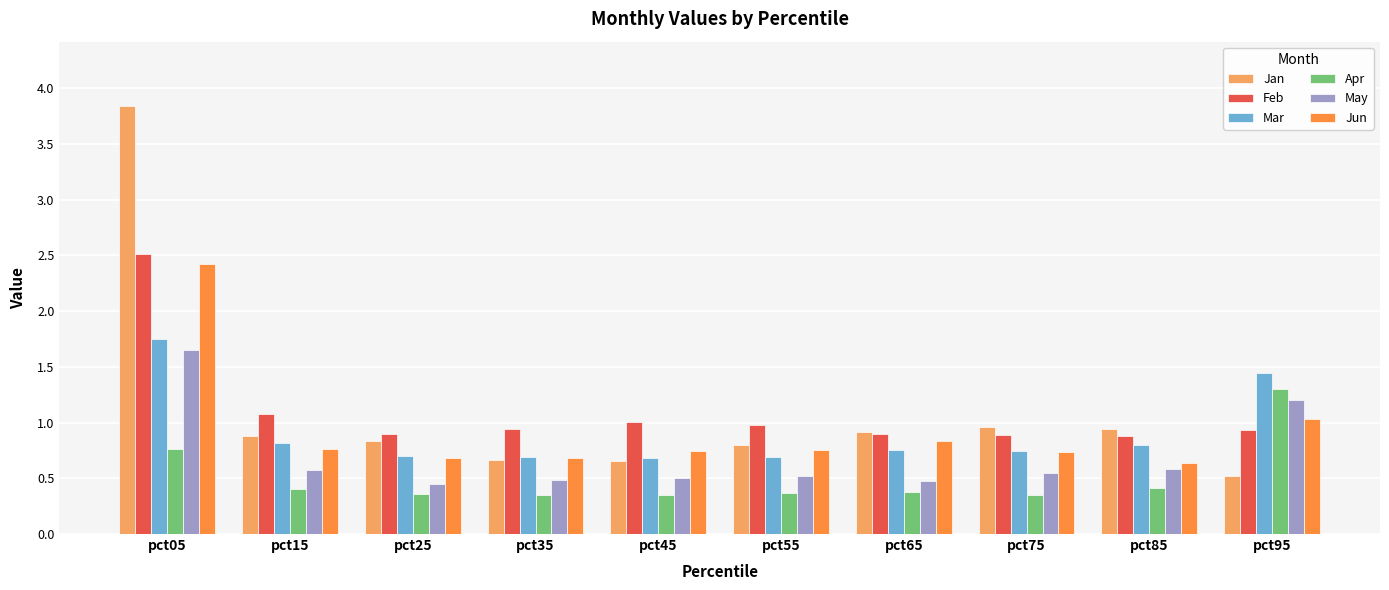

At which label does Jan reach its minimum?

pct95